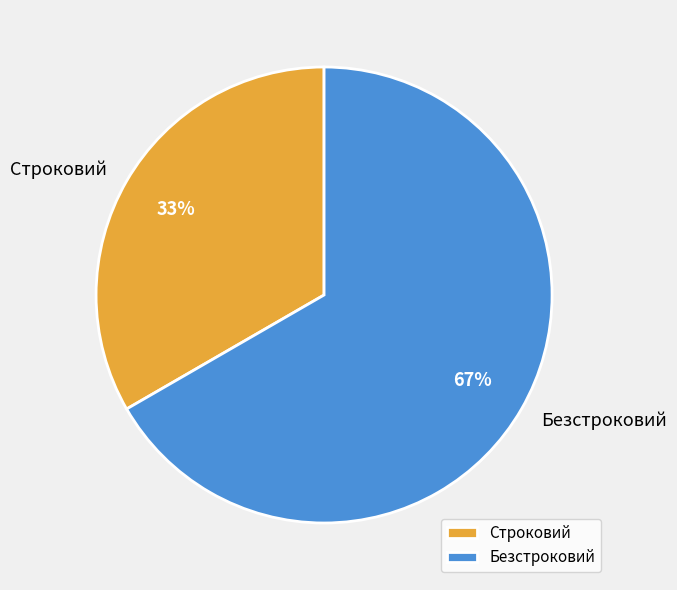

Between Строковий and Безстроковий, which is larger?

Безстроковий